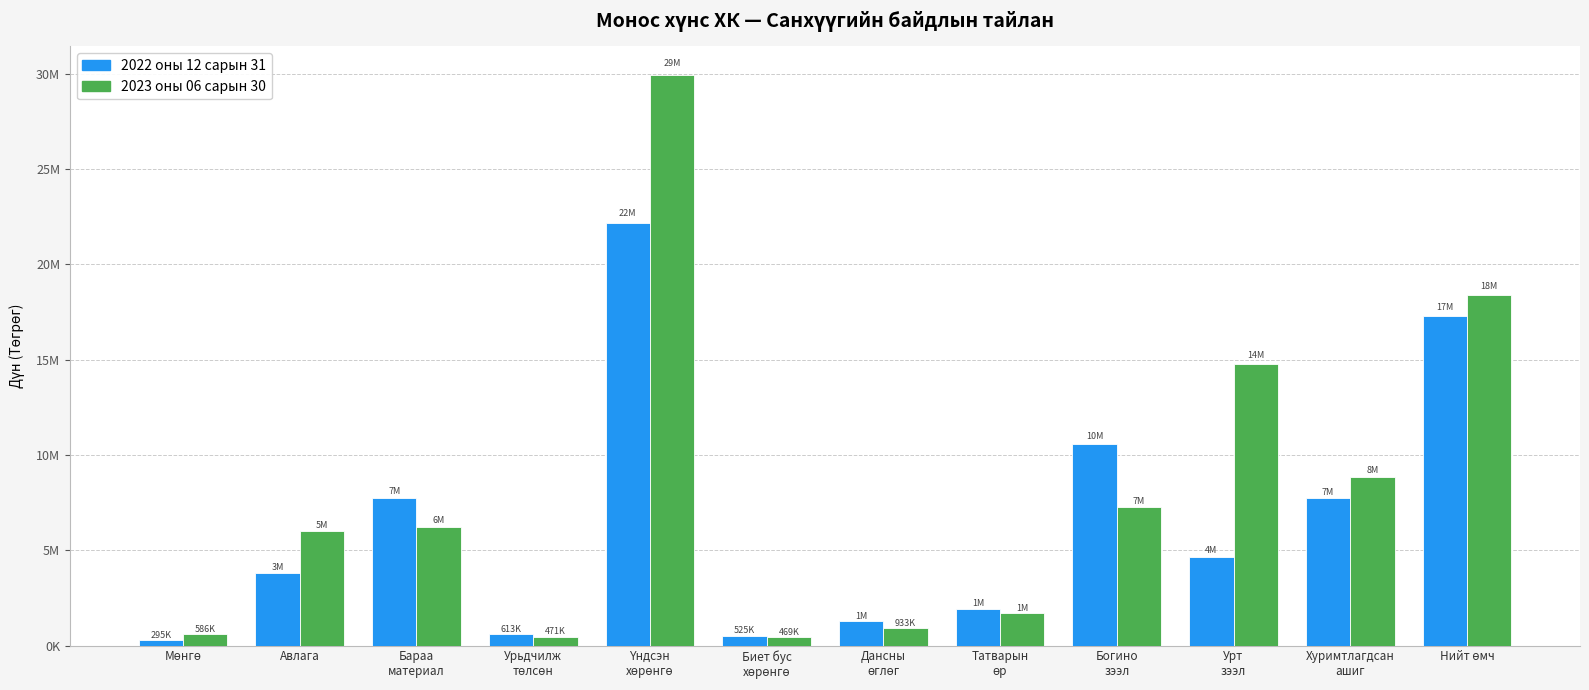

Reading left to right, transcribe all the data shown in this chart.

2022 оны 12 сарын 31: Мөнгө=295524	Авлага=3813909	Бараа
материал=7749998	Урьдчилж
төлсөн=613091	Үндсэн
хөрөнгө=22188419	Биет бус
хөрөнгө=525805	Дансны
өглөг=1270084	Татварын
өр=1935473	Богино
зээл=10584888	Урт
зээл=4671201	Хуримтлагдсан
ашиг=7725834	Нийт өмч=17290662
2023 оны 06 сарын 30: Мөнгө=586349	Авлага=5990887	Бараа
материал=6231298	Урьдчилж
төлсөн=471290	Үндсэн
хөрөнгө=29934970	Биет бус
хөрөнгө=469263	Дансны
өглөг=933681	Татварын
өр=1687486	Богино
зээл=7260000	Урт
зээл=14787604	Хуримтлагдсан
ашиг=8836615	Нийт өмч=18401443